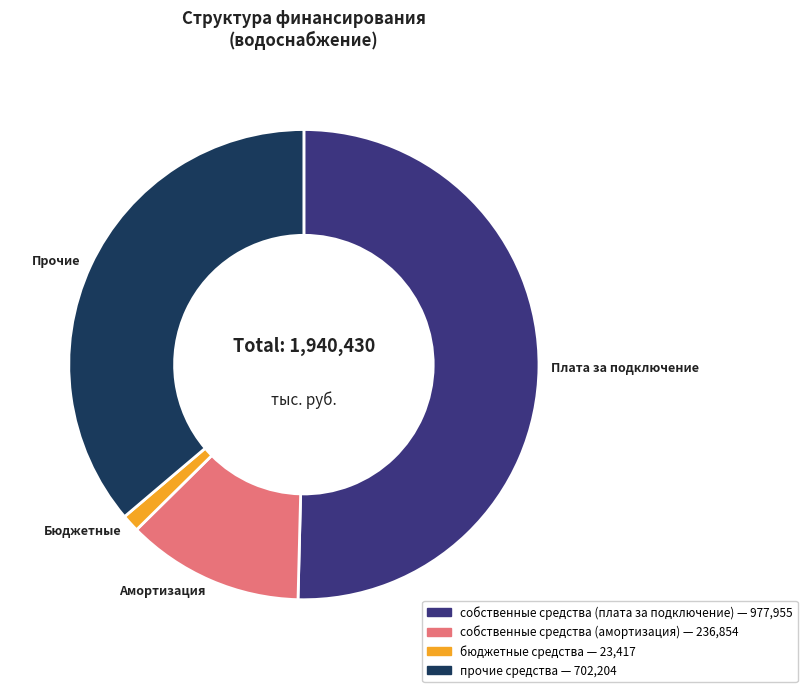

Is it true that бюджетные средства is 1% of the pie?

True